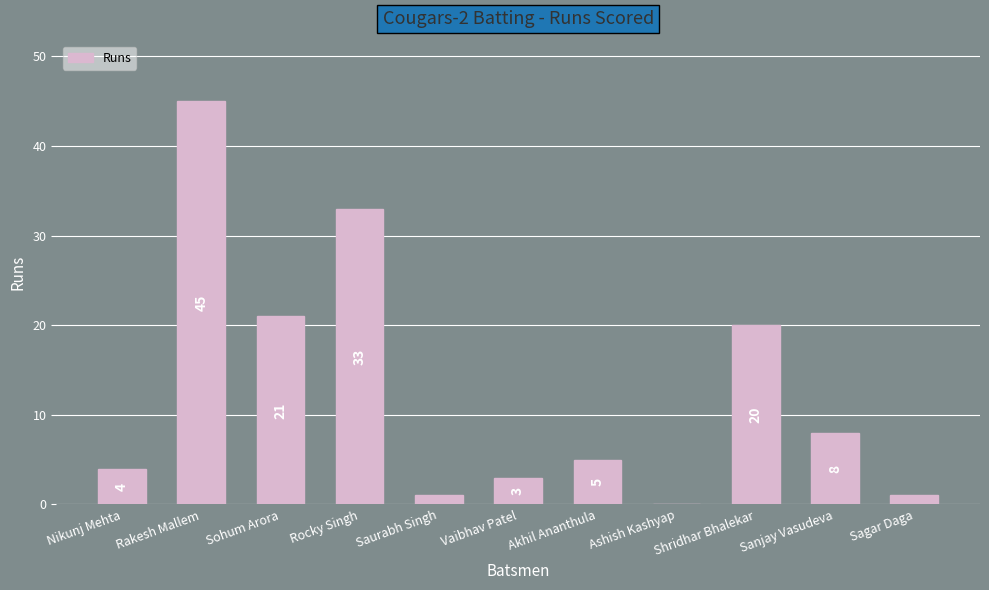

Reading left to right, transcribe all the data shown in this chart.

Nikunj Mehta=4	Rakesh Mallem=45	Sohum Arora=21	Rocky Singh=33	Saurabh Singh=1	Vaibhav Patel=3	Akhil Ananthula=5	Ashish Kashyap=0	Shridhar Bhalekar=20	Sanjay Vasudeva=8	Sagar Daga=1